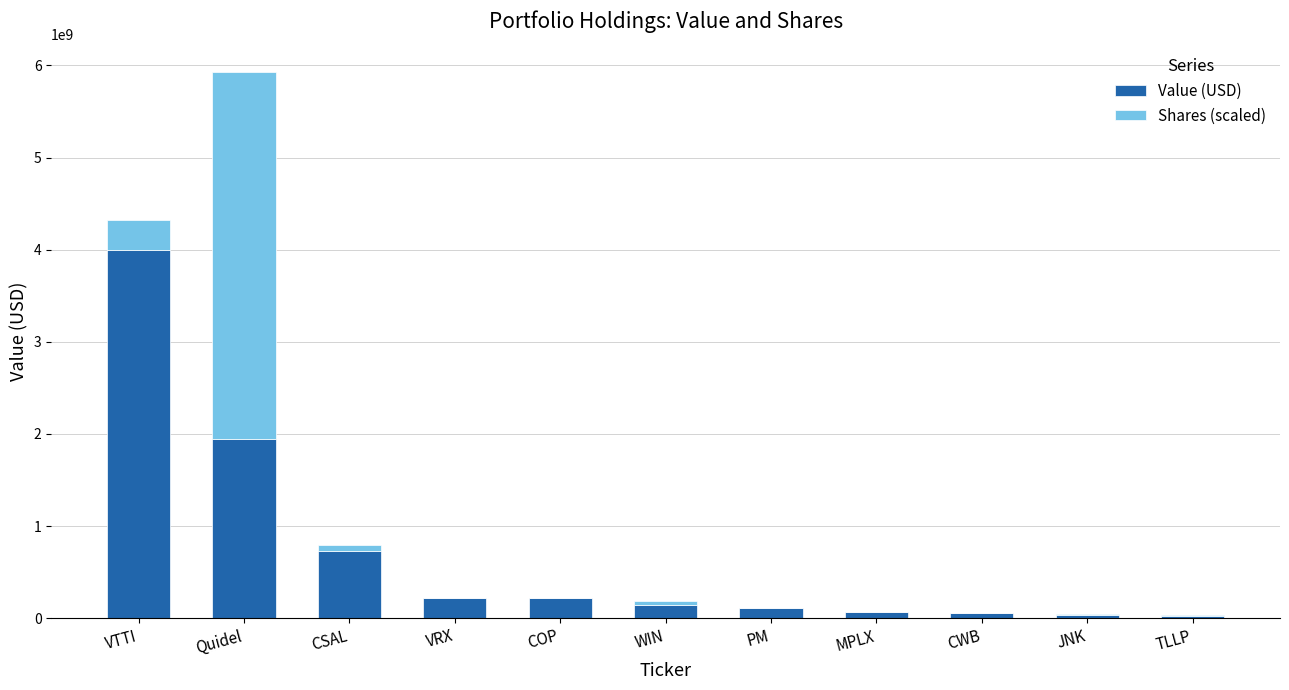

What is the sum of all Value (USD) values?

7528084000.0